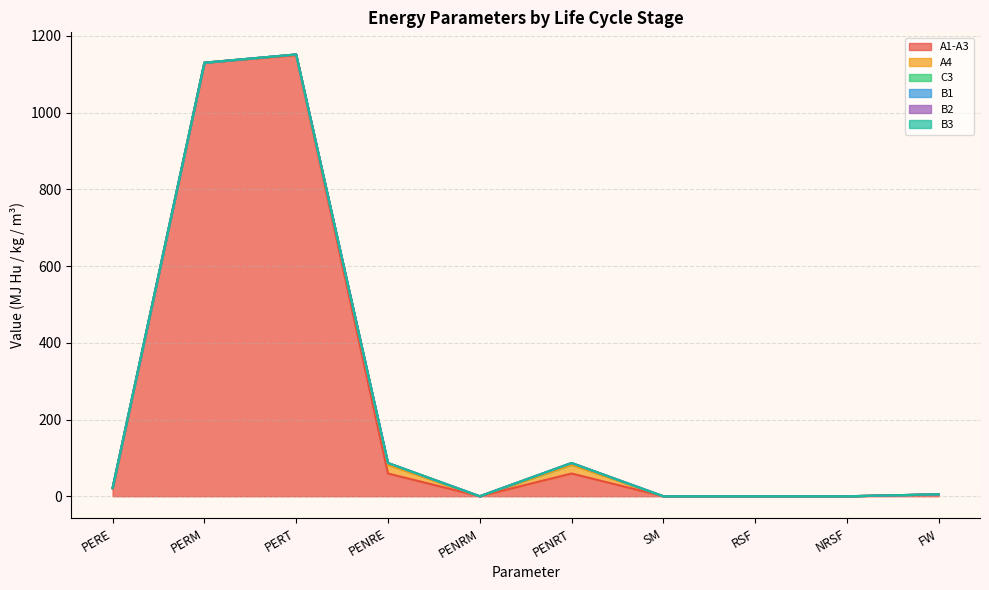

Reading left to right, list all the values displayed in this chart.

A1-A3: PERE=19.9	PERM=1130.0	PERT=1150.0	PENRE=59.3	PENRM=0.0	PENRT=59.3	SM=0.0	RSF=0.0	NRSF=0.0	FW=4.9
A4: PERE=1.3	PERM=0.0	PERT=1.3	PENRE=22.4	PENRM=0.0	PENRT=22.4	SM=0.0	RSF=0.0	NRSF=0.0	FW=0.2
C3: PERE=0.3	PERM=0.0	PERT=0.3	PENRE=5.0	PENRM=0.0	PENRT=5.0	SM=0.0	RSF=0.0	NRSF=0.0	FW=0.0
B1: PERE=0.0	PERM=0.0	PERT=0.0	PENRE=0.0	PENRM=0.0	PENRT=0.0	SM=0.0	RSF=0.0	NRSF=0.0	FW=0.0
B2: PERE=0.0	PERM=0.0	PERT=0.0	PENRE=0.0	PENRM=0.0	PENRT=0.0	SM=0.0	RSF=0.0	NRSF=0.0	FW=0.0
B3: PERE=0.0	PERM=0.0	PERT=0.0	PENRE=0.0	PENRM=0.0	PENRT=0.0	SM=0.0	RSF=0.0	NRSF=0.0	FW=0.0